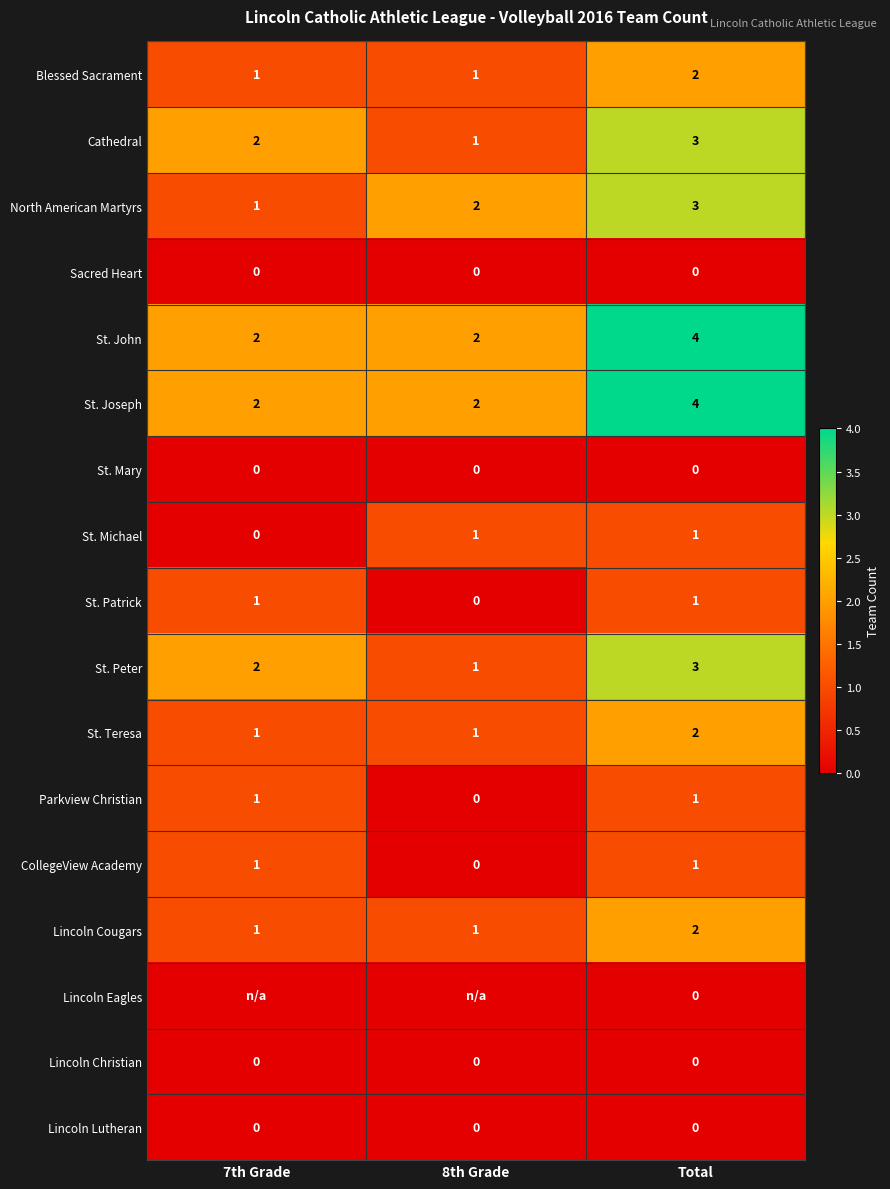

At which category does the chart reach its peak across all series?

Total